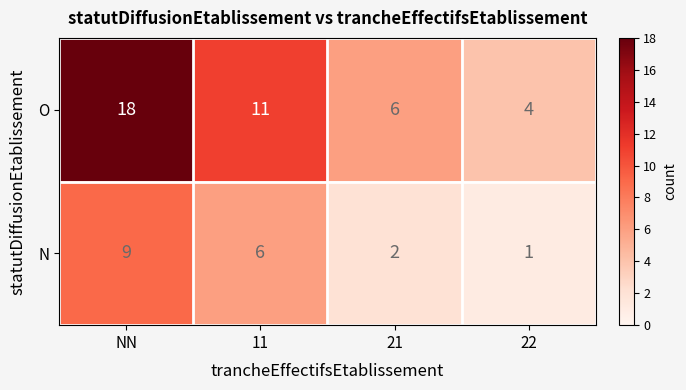

What is the difference between the N values at 22 and 11?

5